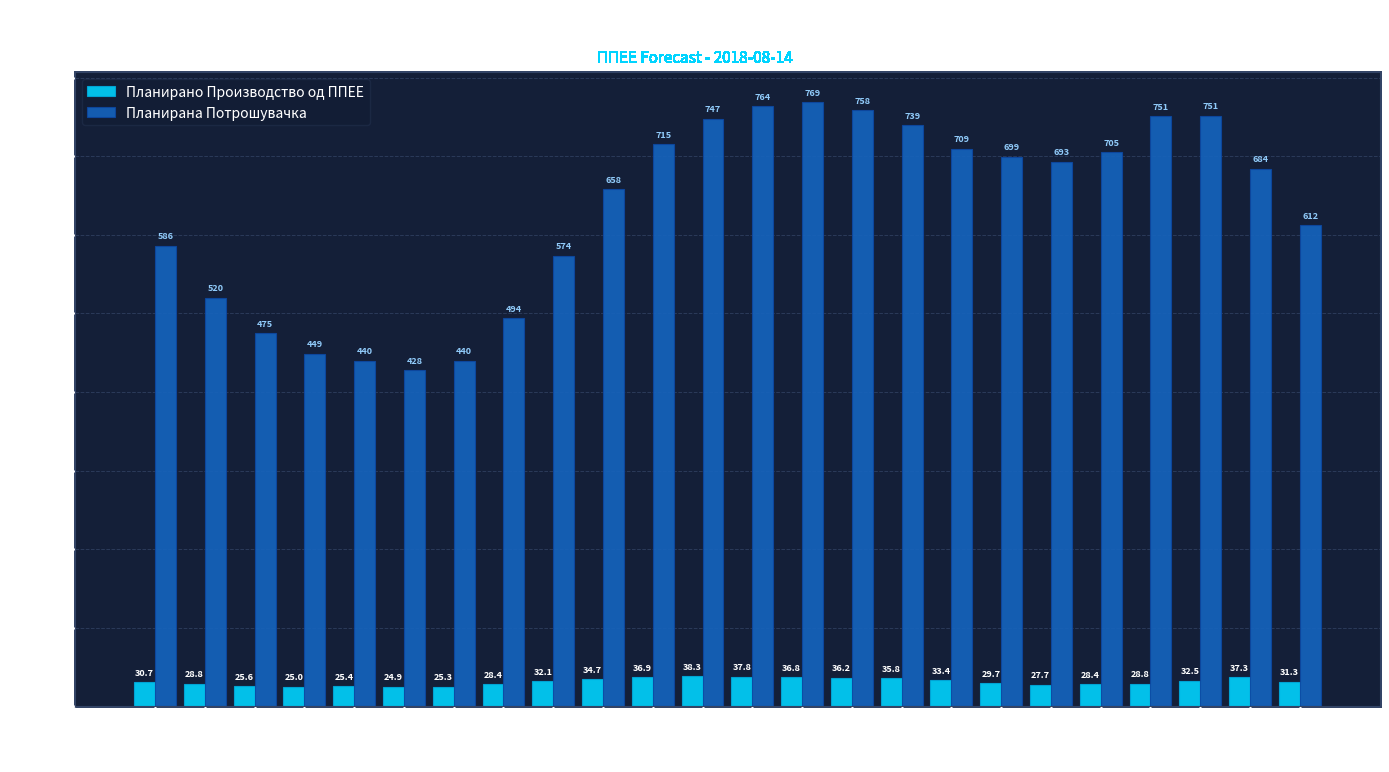

How many data points in Планирана Потрошувачка are above 693?

12